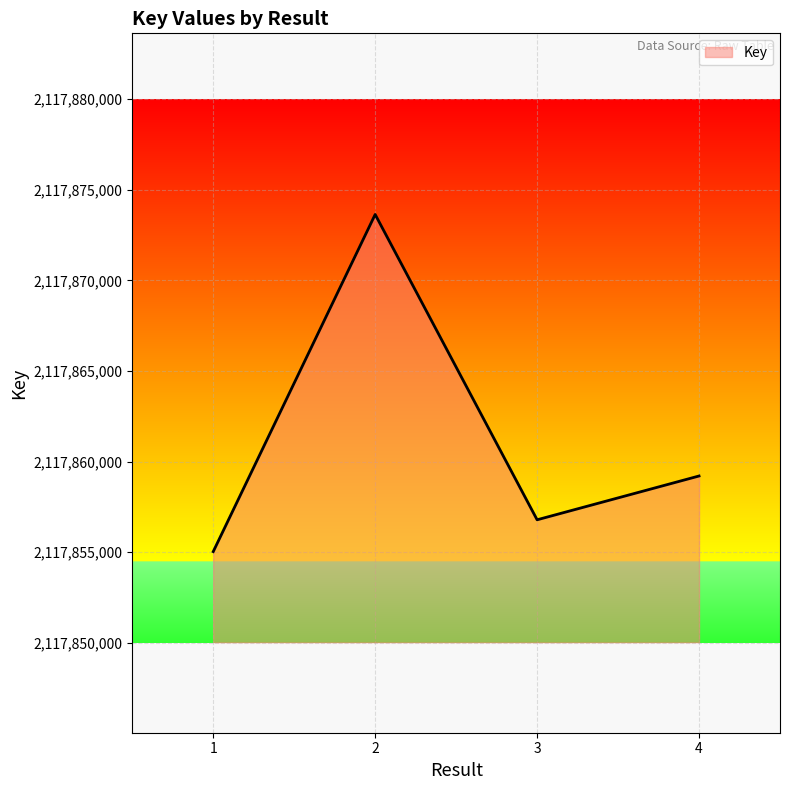

True or false: the data has more than 0 interior local peaks.

True